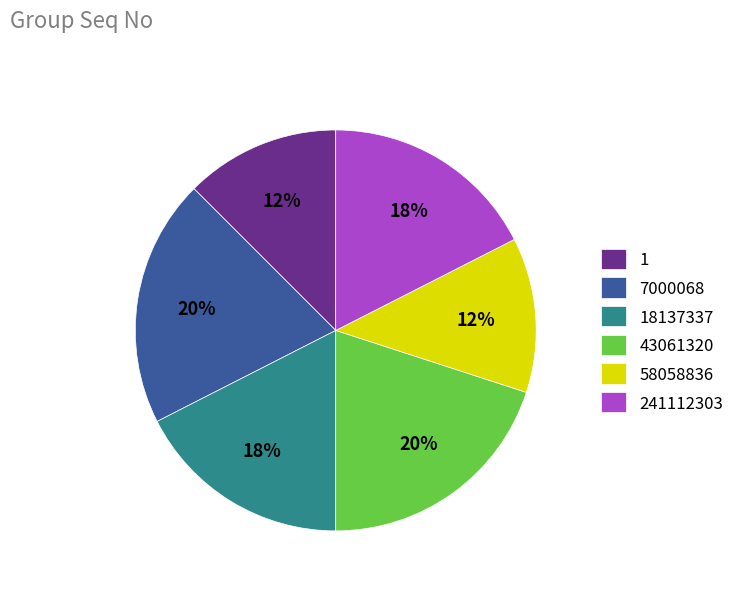

How many segments does this pie chart have?

6